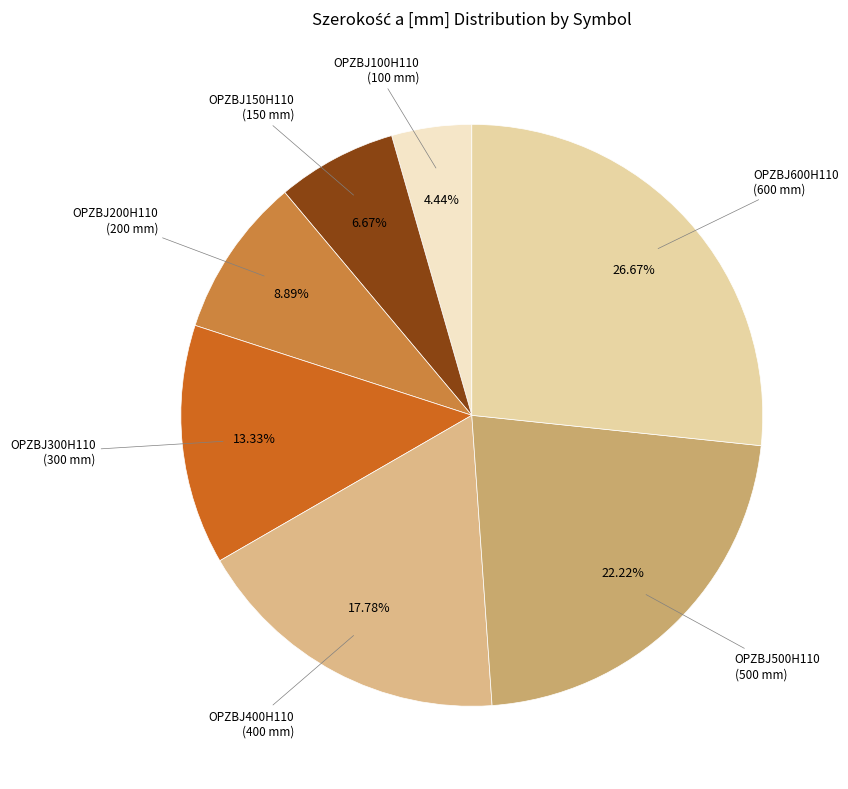

How many segments does this pie chart have?

7